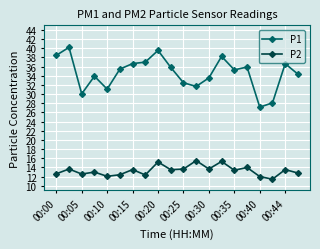

What is the greatest value displayed?

40.2